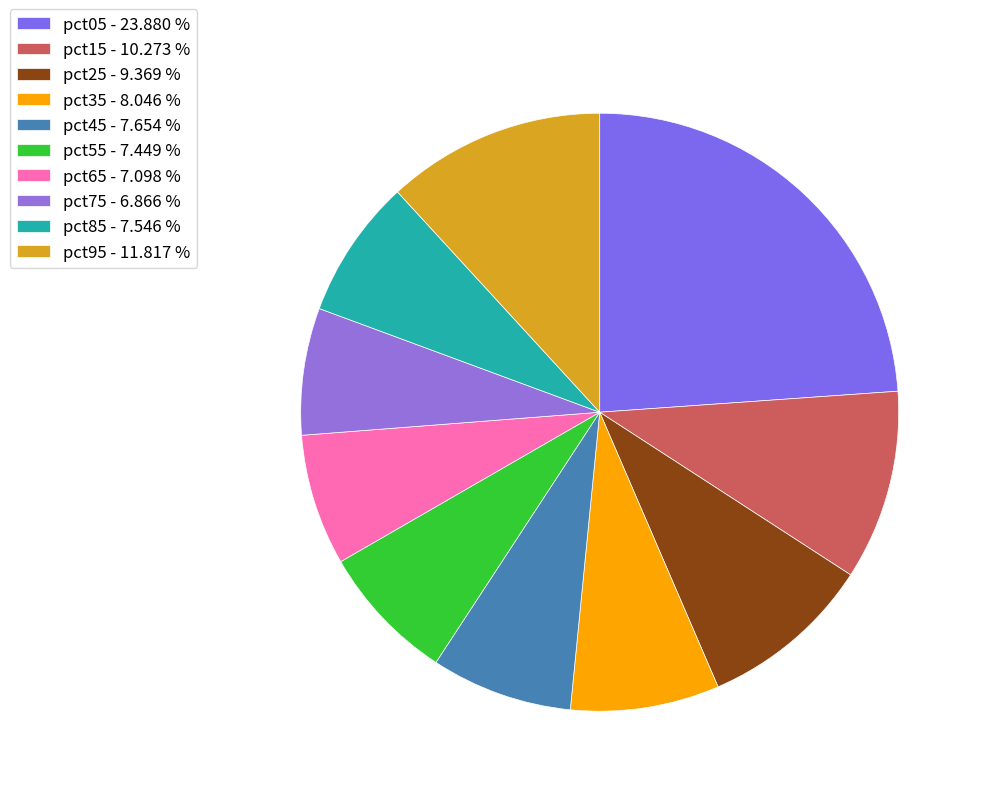

Count the number of slices in the pie.

10